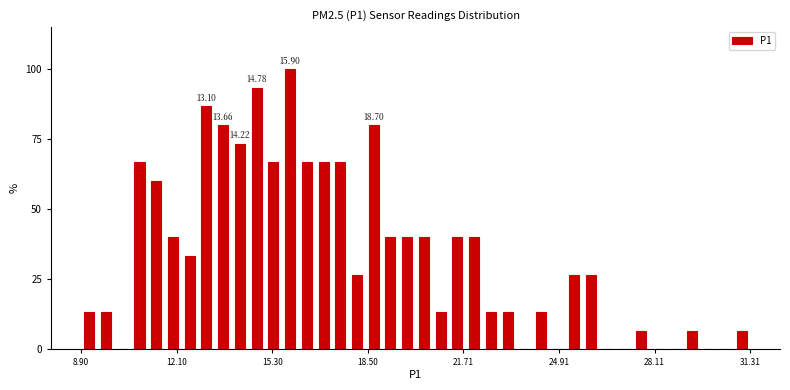

Read against the x-axis, roughly where is the centre of the tallest bar?

16.0